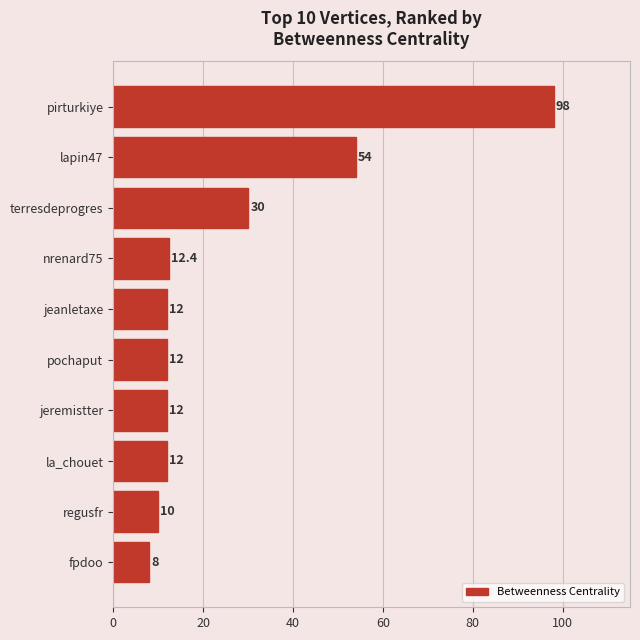

The value at lapin47 is 54.0. True or false?

True